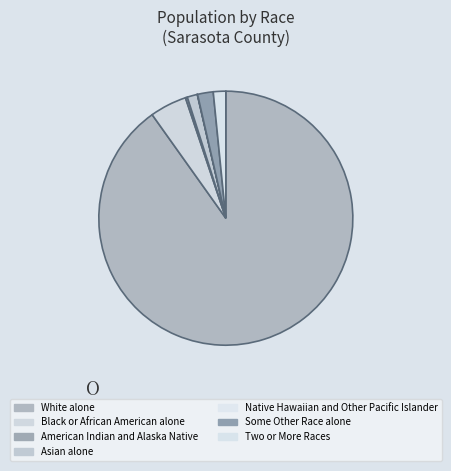

How many segments does this pie chart have?

7